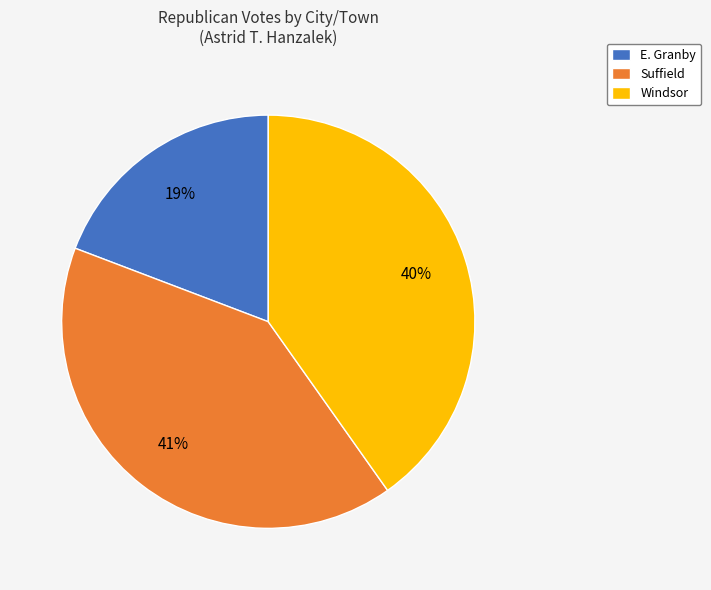

To the nearest percent, what portion does Suffield represent?

41%